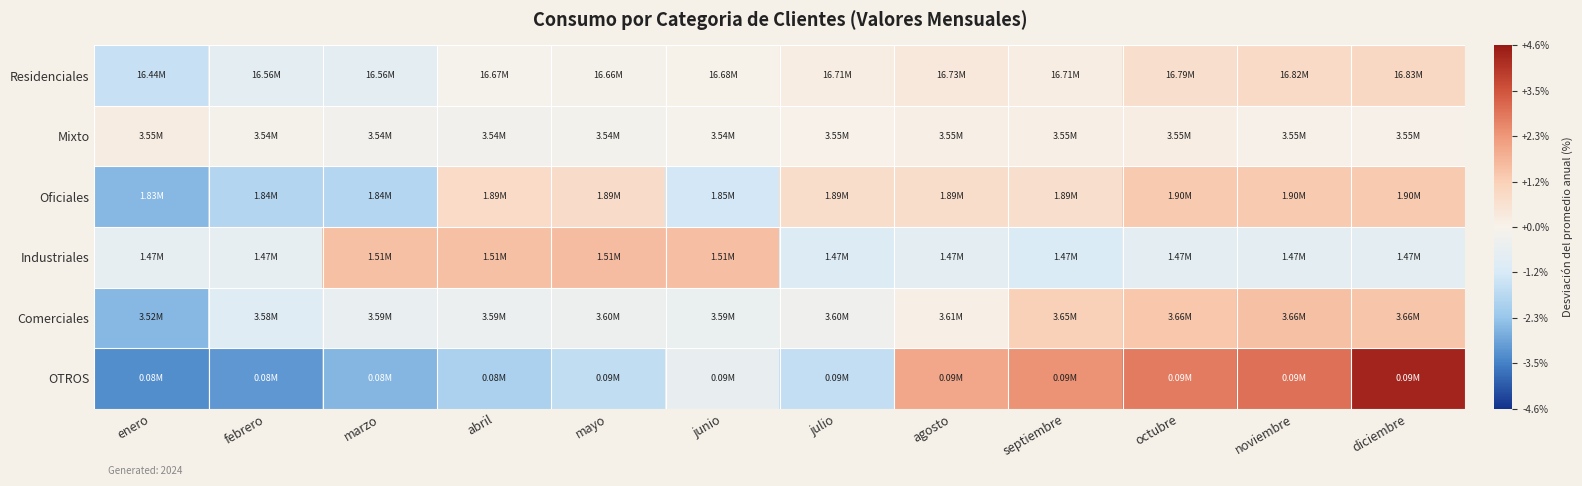

What is the difference between the highest and lowest values at septiembre?

3.4